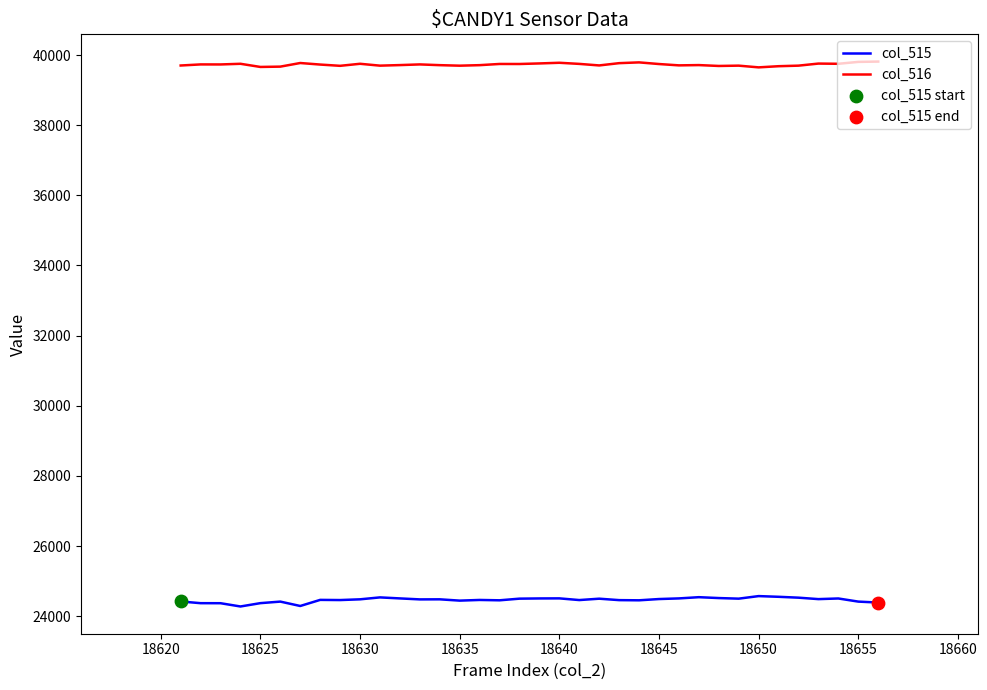

List the series in order of their peak value, lowest first.

col_515, col_516